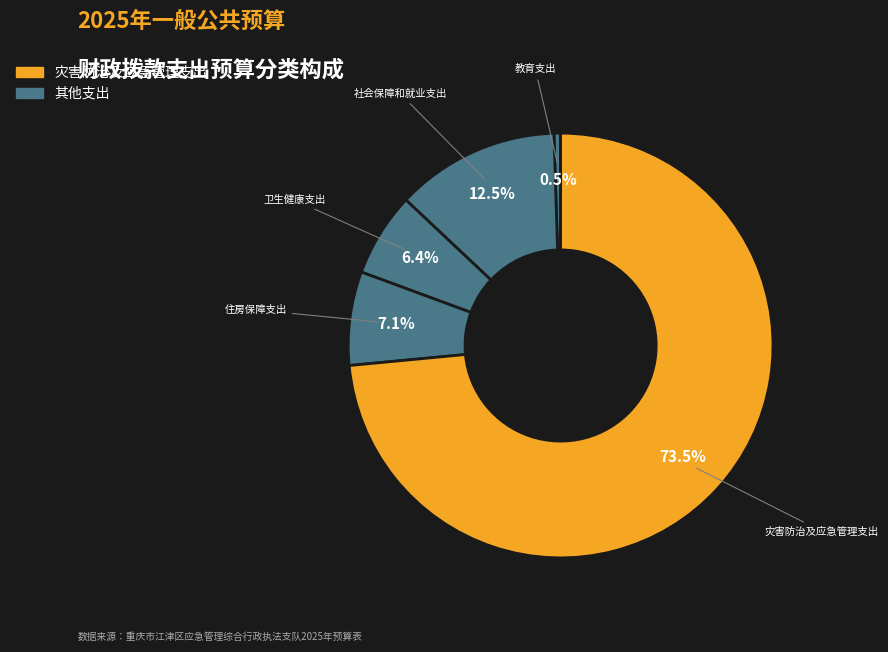

How many segments does this pie chart have?

5